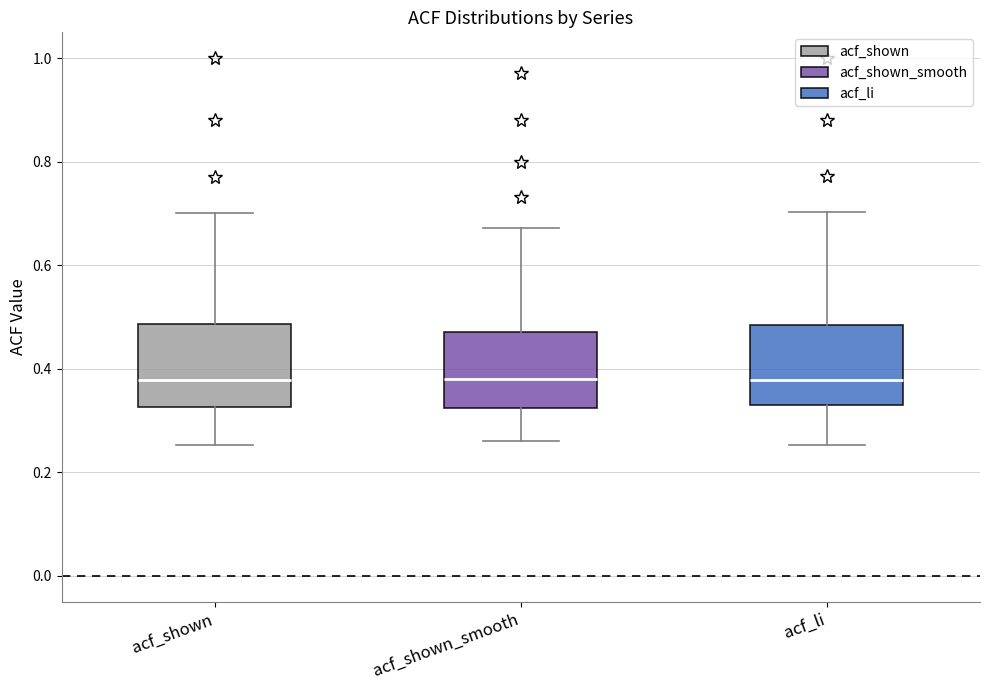

Reading left to right, transcribe this box plot: for each box, give where its median line is, the range the box spans, and where its two whiskers end, as read against the y-axis. The values are not printed on the chart, so give them approximately, as read against the axis.

acf_shown: median 0.38, box 0.32 to 0.48, whiskers 0.26 to 0.70
acf_shown_smooth: median 0.38, box 0.32 to 0.48, whiskers 0.26 to 0.68
acf_li: median 0.38, box 0.32 to 0.48, whiskers 0.26 to 0.70